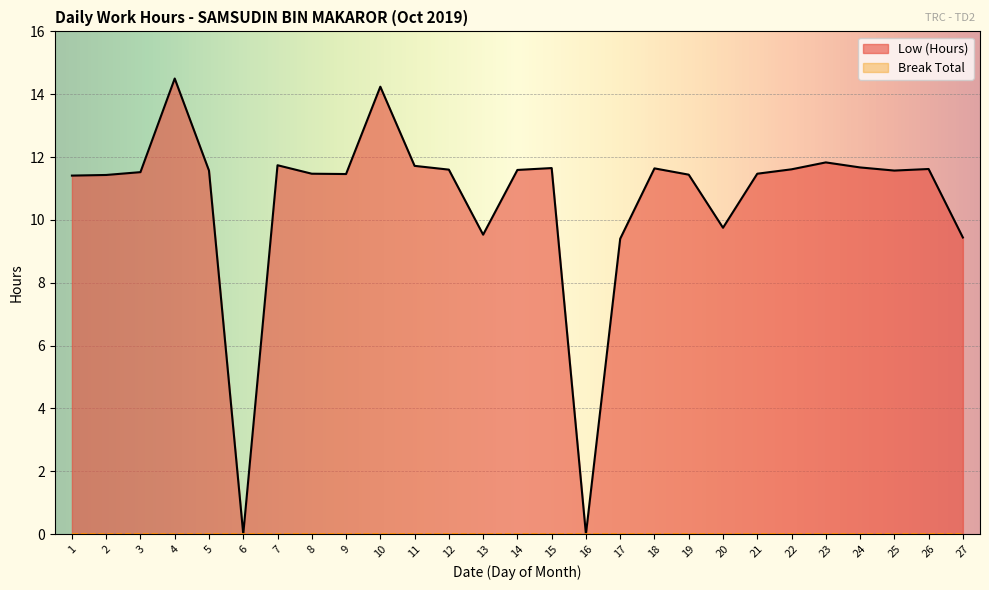

What is the value of the 27th point from the left?

9.4